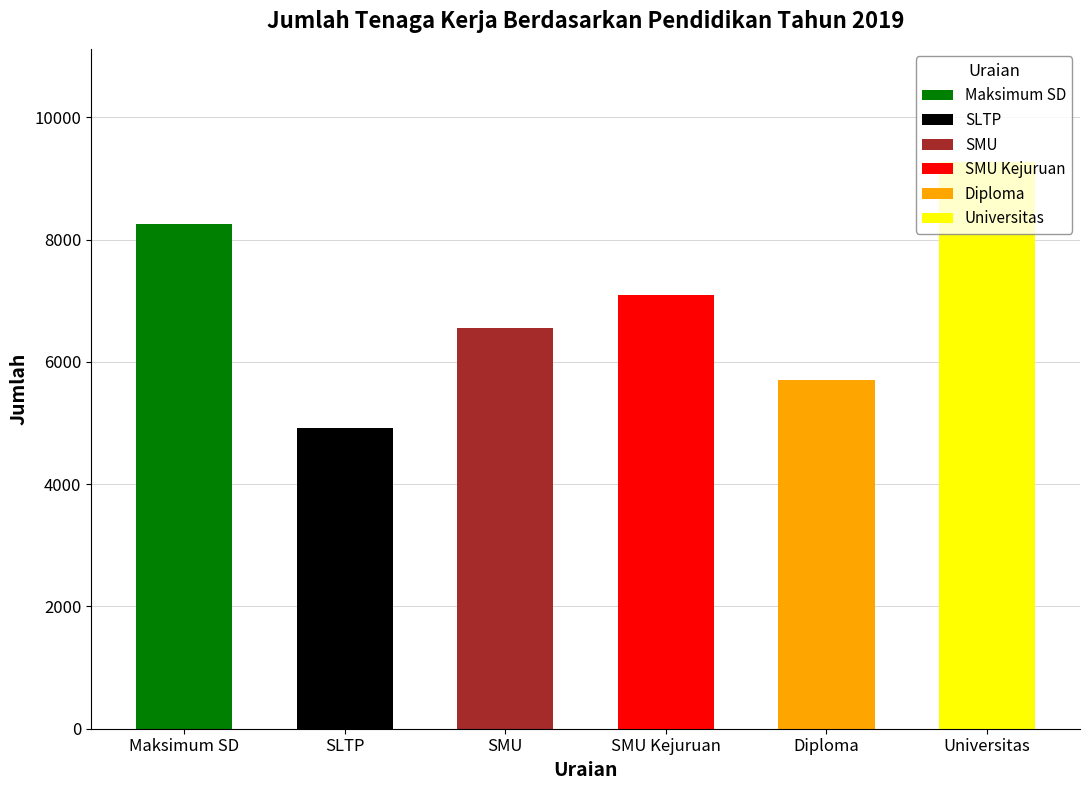

What is the label of the 1st bar from the right?

Universitas